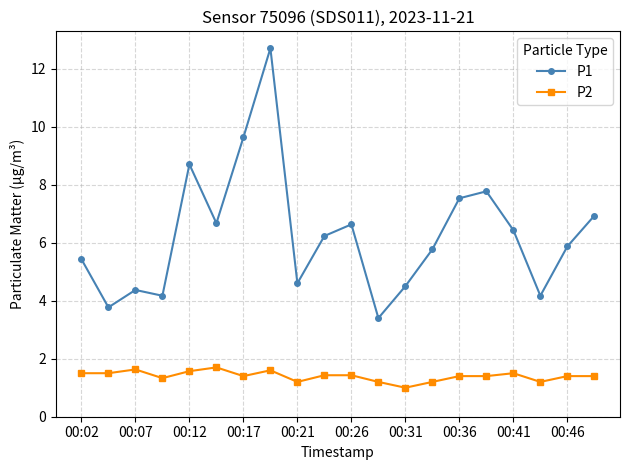

What is the minimum value shown in the chart?

1.0